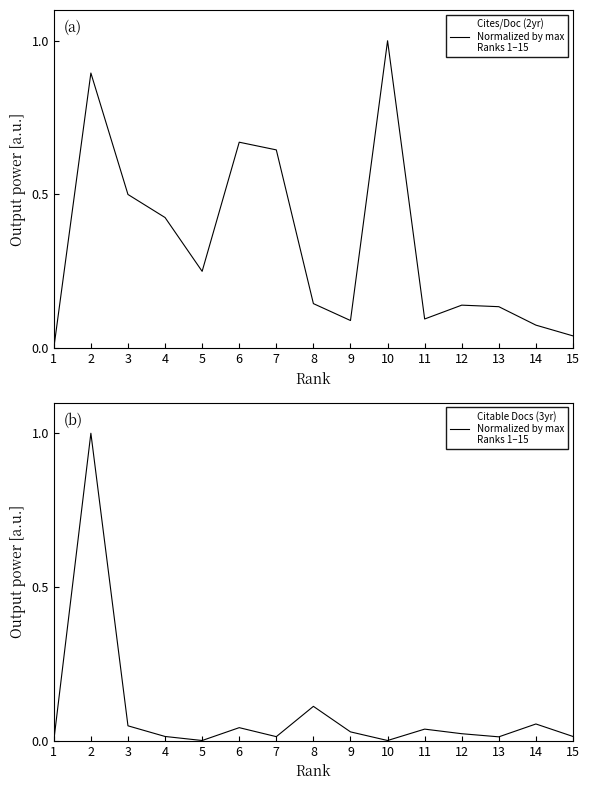

What is the average value of the Cites / Doc. (2years) series?

0.3